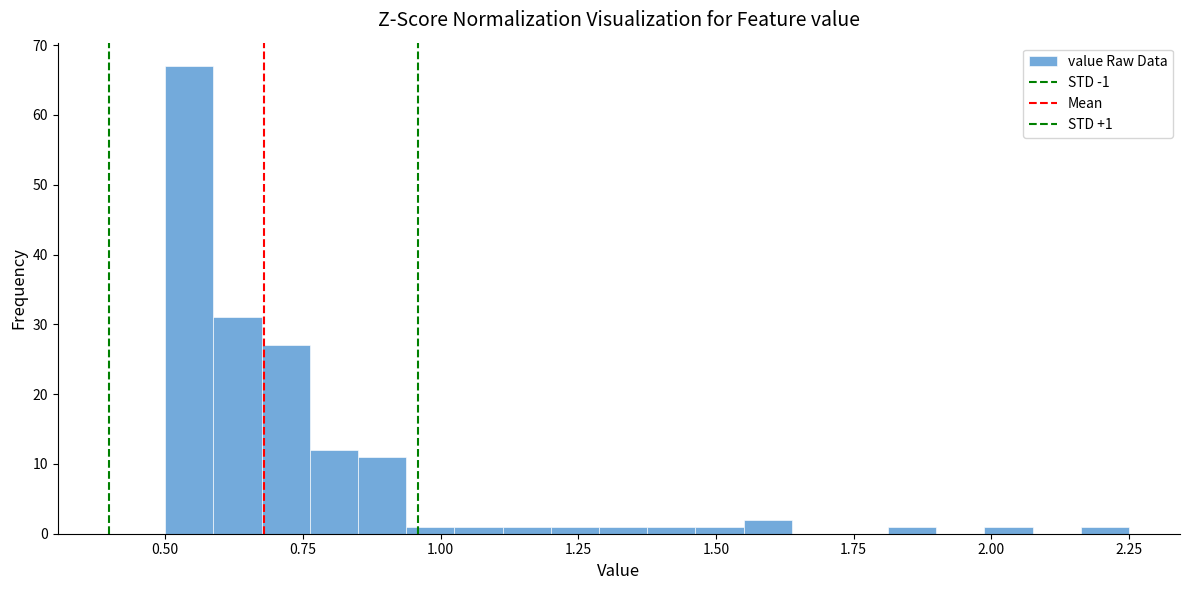

Read against the x-axis, roughly where is the centre of the tallest bar?

0.55